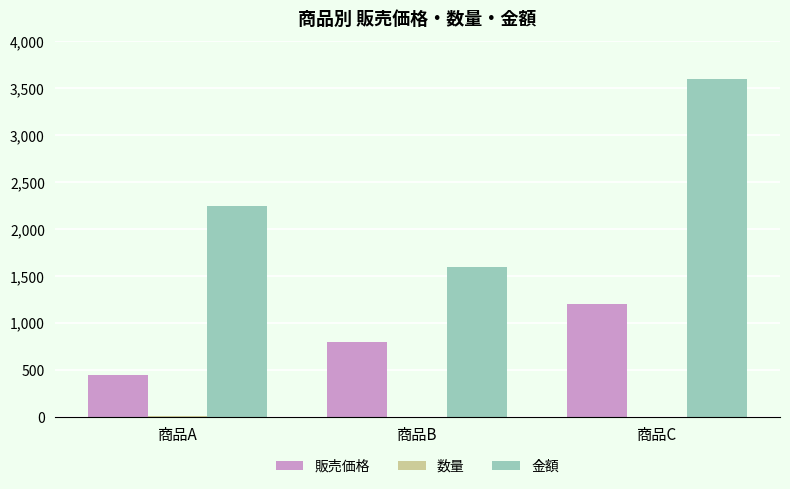

How many distinct data groups are displayed?

3